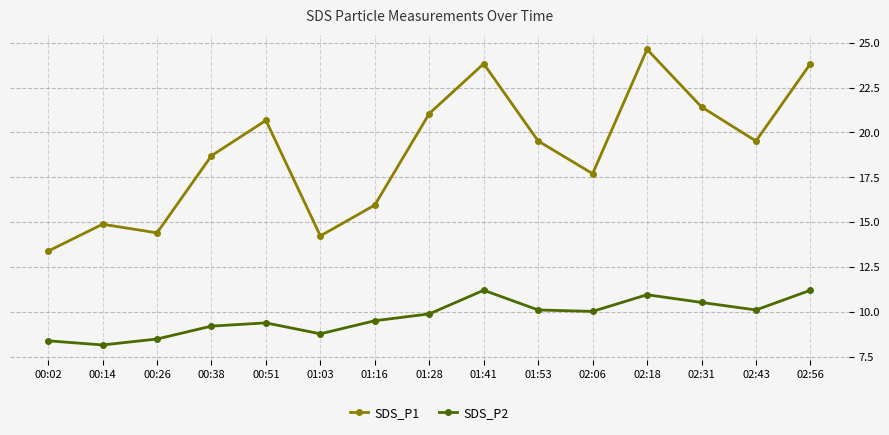

What position from the left is 01:16?

7